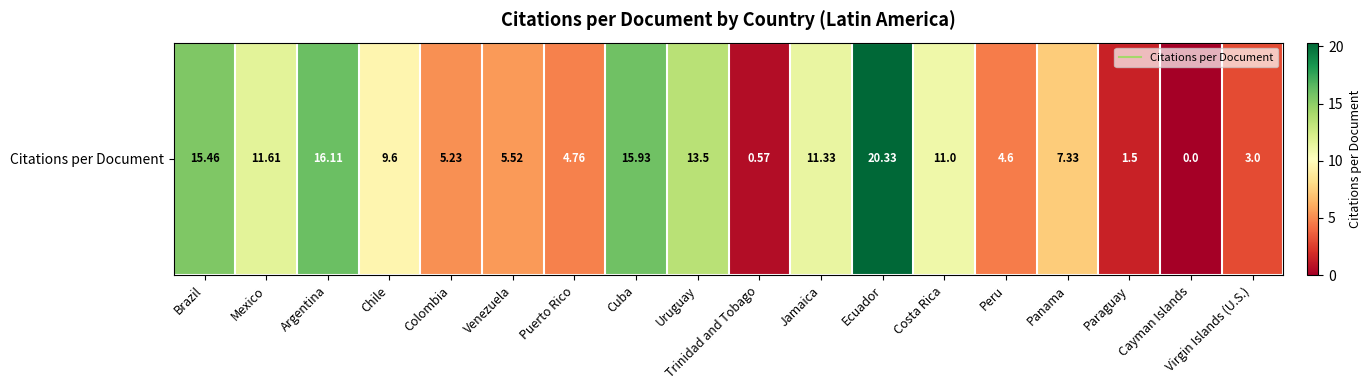

Rank the categories by value from lowest to highest.

Cayman Islands, Trinidad and Tobago, Paraguay, Virgin Islands (U.S.), Peru, Puerto Rico, Colombia, Venezuela, Panama, Chile, Costa Rica, Jamaica, Mexico, Uruguay, Brazil, Cuba, Argentina, Ecuador